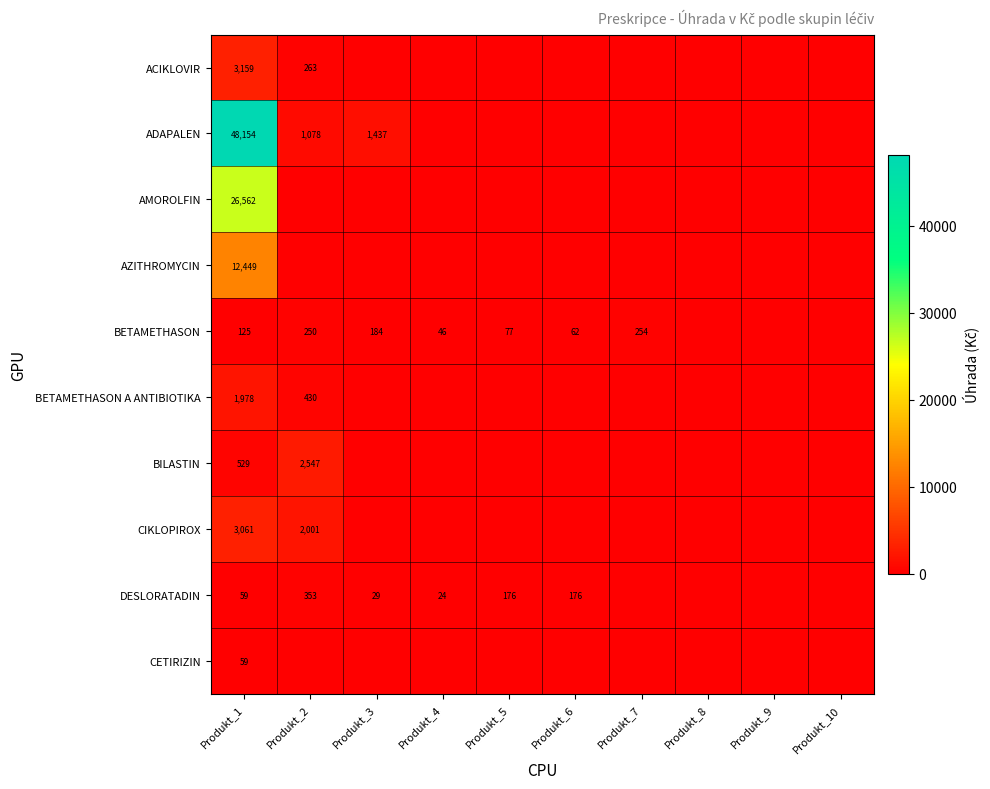

The value of CIKLOPIROX at Produkt_9 is 0.0. True or false?

True